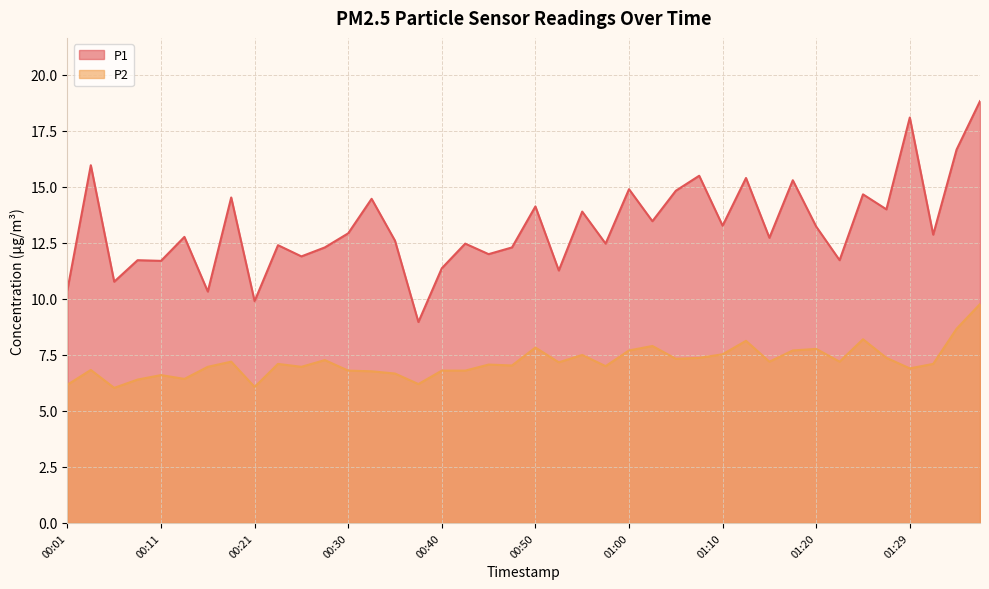

What is the difference between the highest and lowest values at 01:15?

5.5